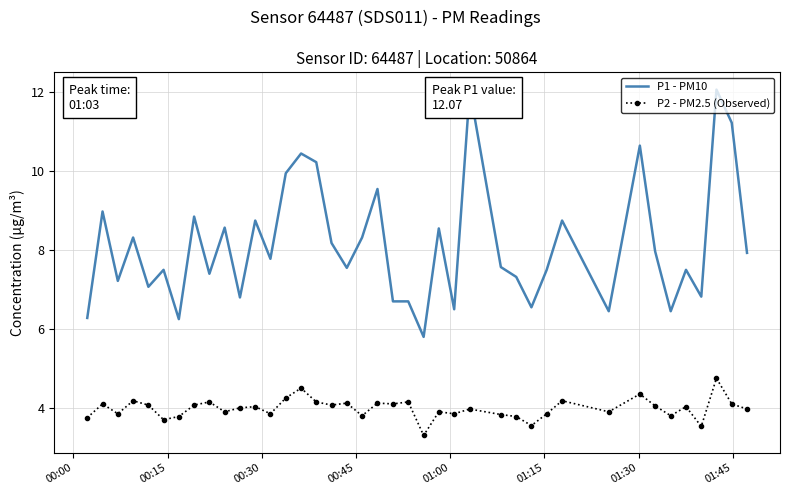

Rank the series by their maximum value, from lowest to highest.

P2 - PM2.5 (Observed), P1 - PM10